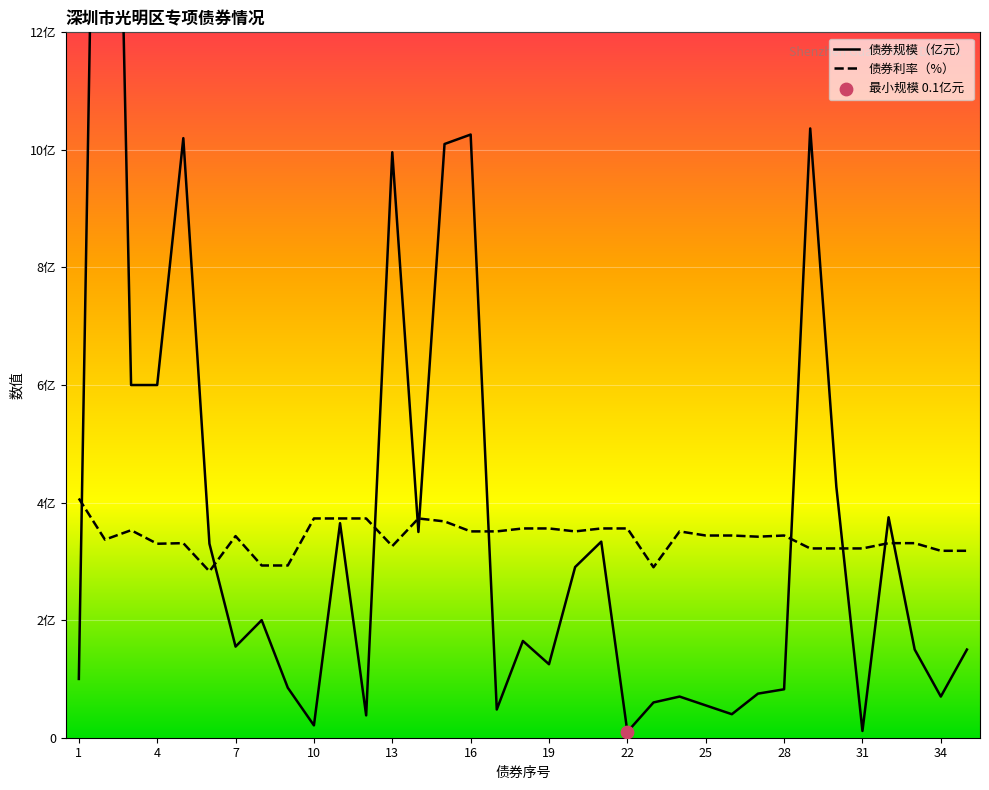

What is the total value across all series at 34?

3.9